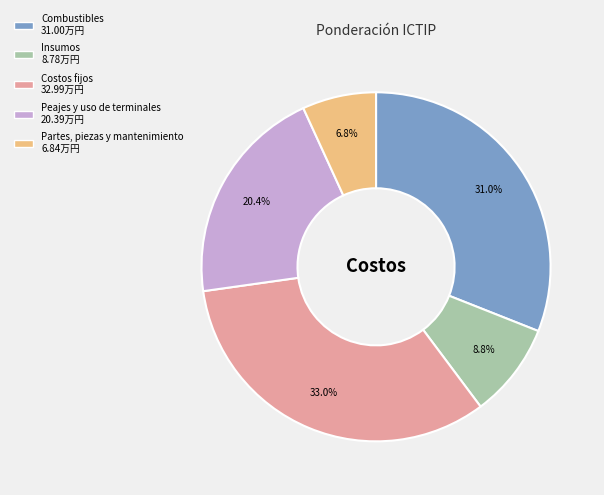

Count the number of slices in the pie.

5